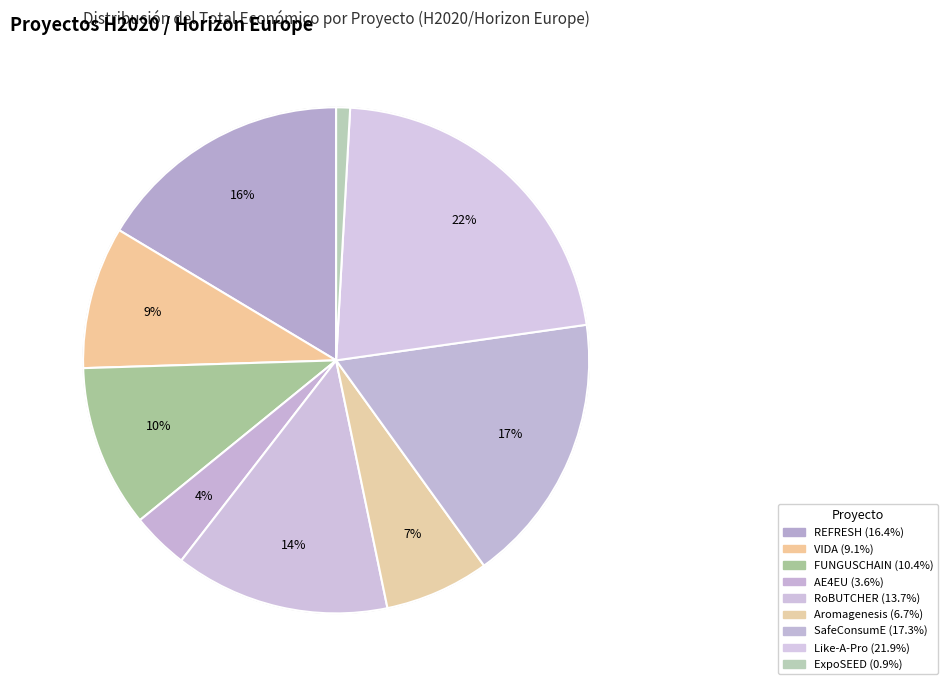

True or false: REFRESH accounts for 16% of the total.

True